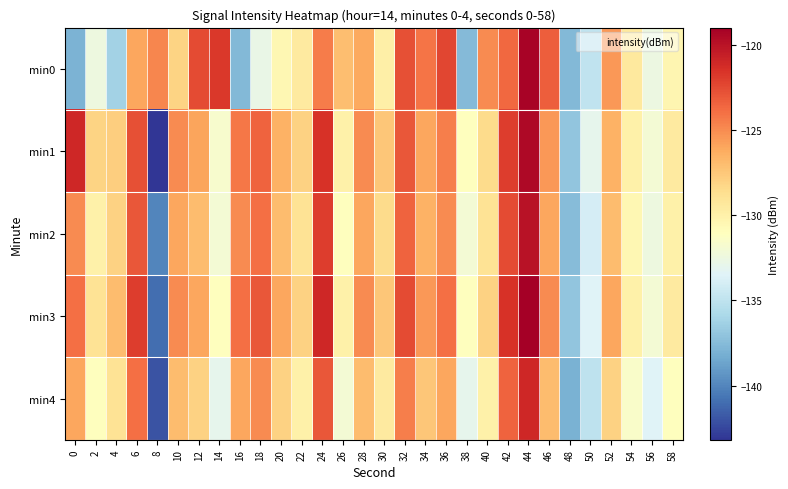

What is the minimum value shown in the chart?

-143.2